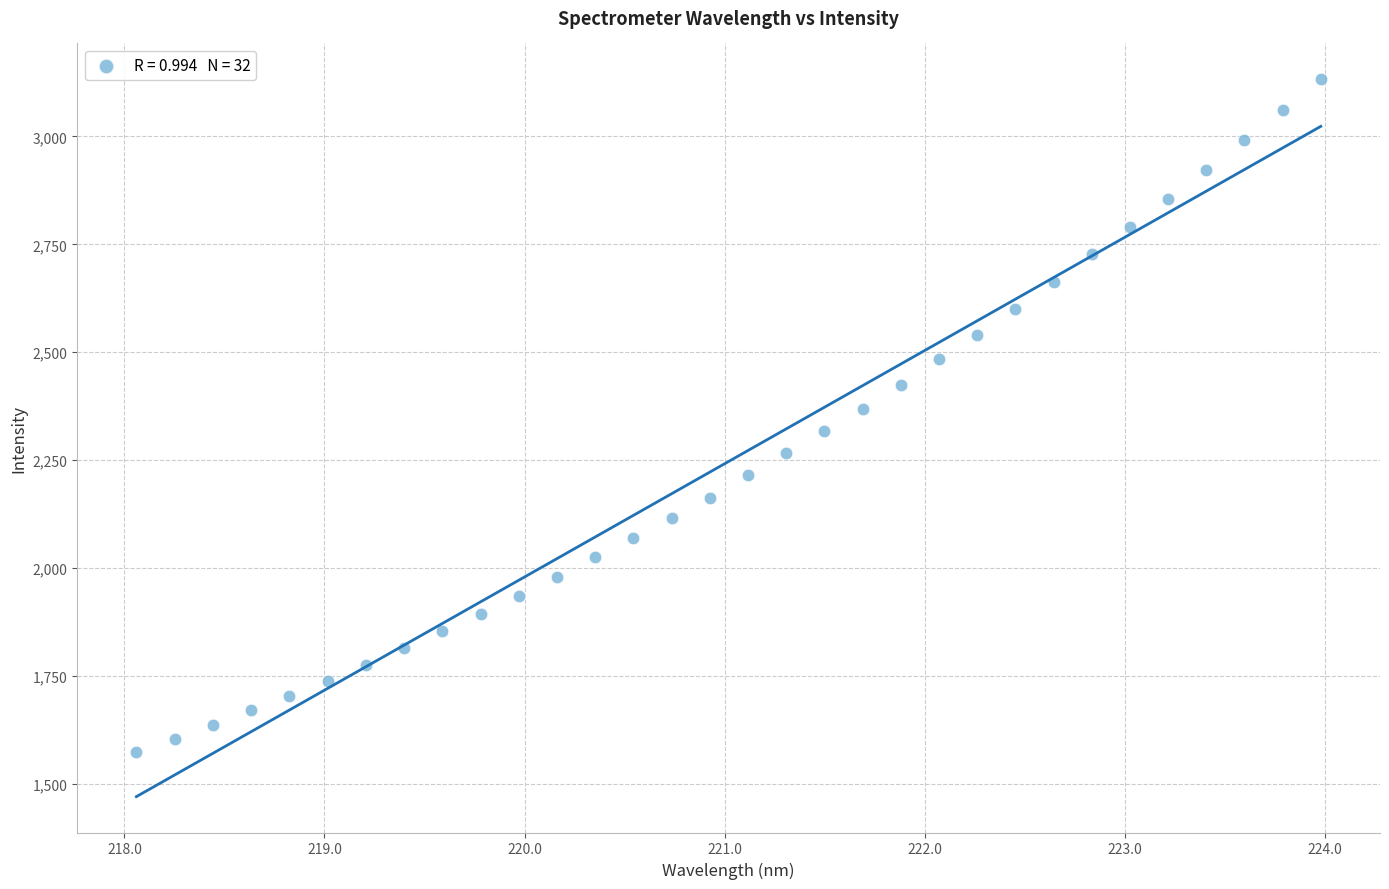

What is the range of X values (max minus min)?

5.9